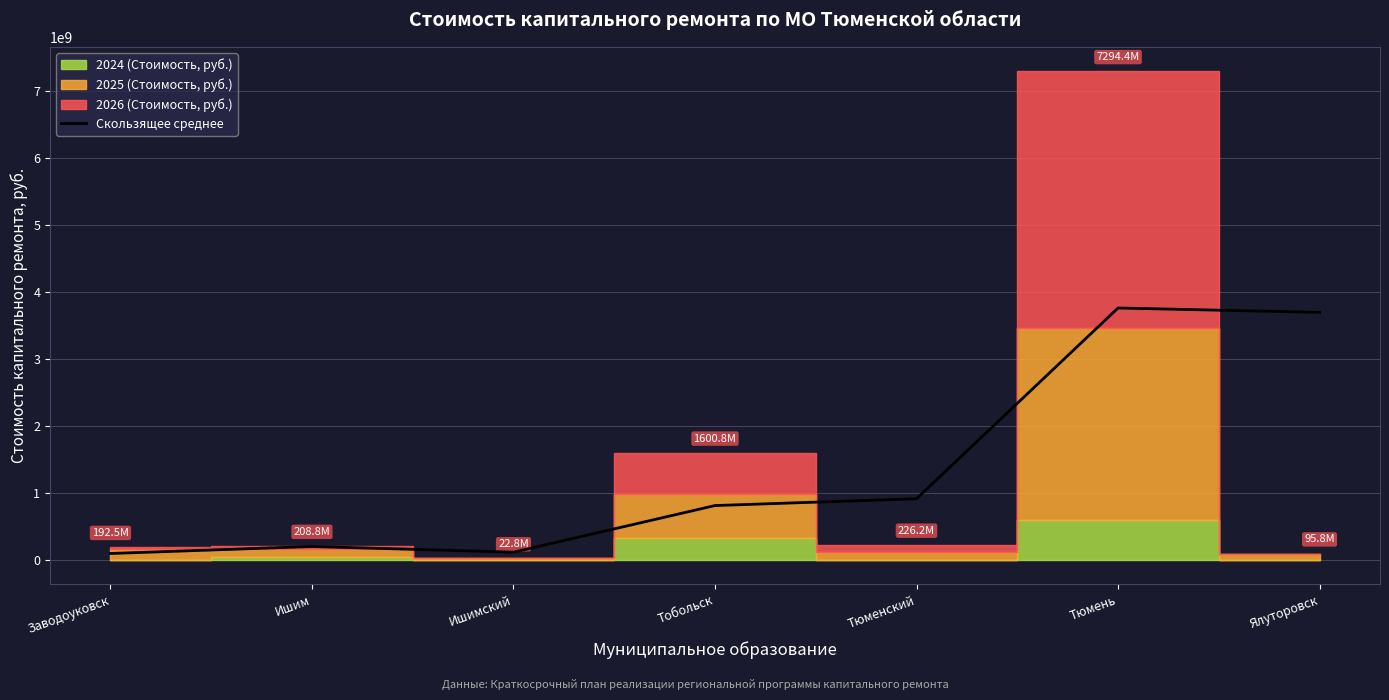

Which has a higher value, Тобольск or Заводоуковск?

Тобольск